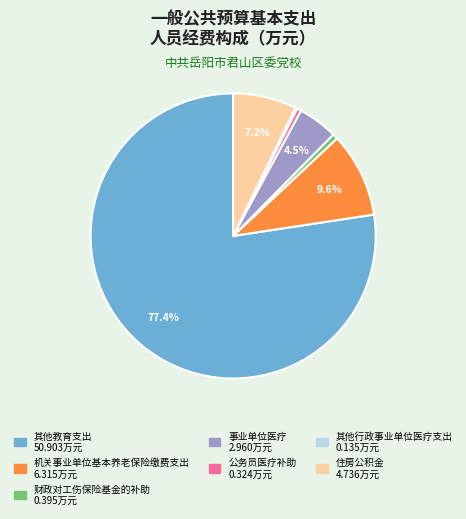

Combined, what portion of the pie is 机关事业单位基本养老保险缴费支出 and 住房公积金?

16.8%